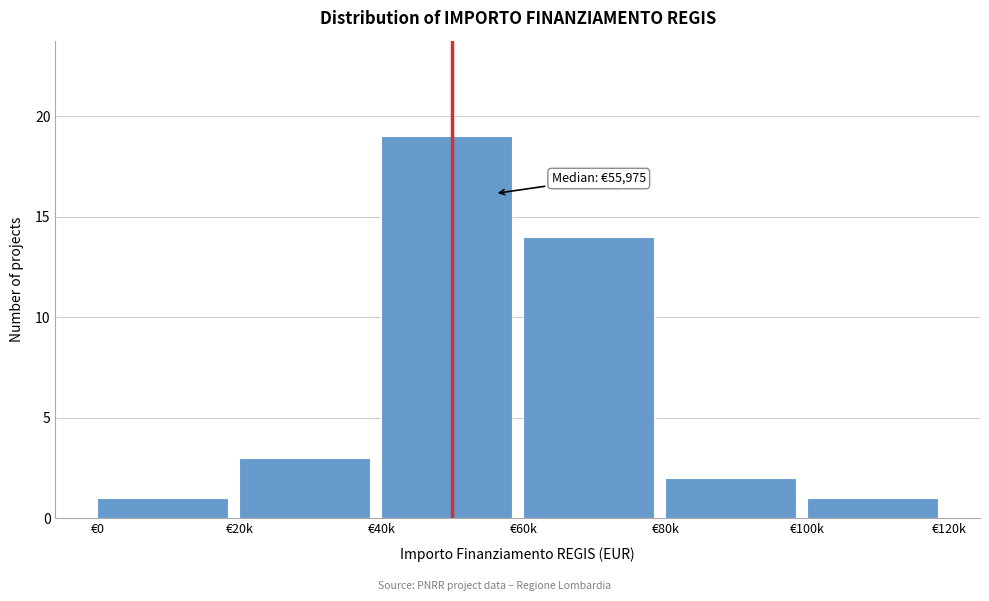

Reading left to right, what are all the values shown in this chart?

1	3	19	14	2	1